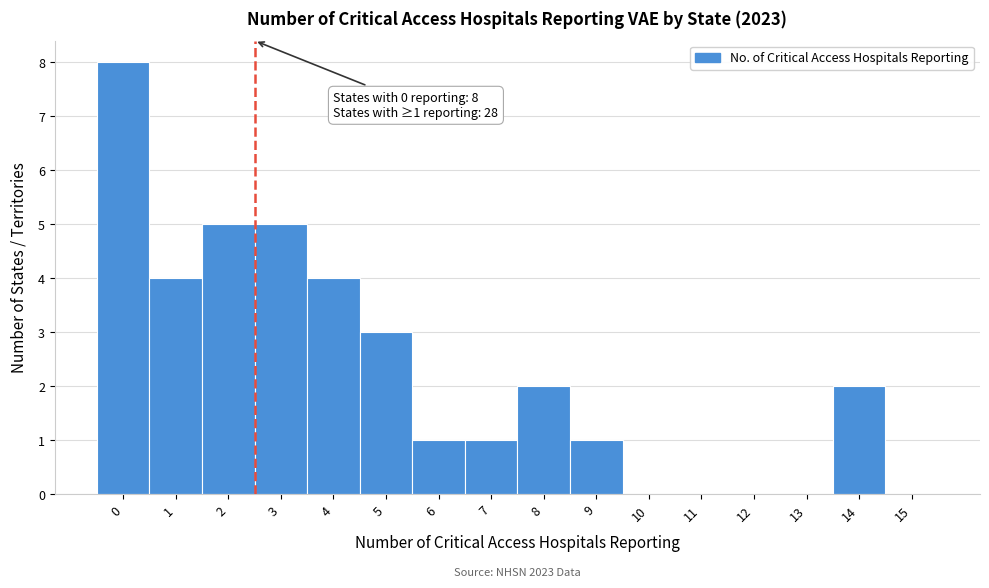

Reading left to right, list all the values displayed in this chart.

0=8	1=4	2=5	3=5	4=4	5=3	6=1	7=1	8=2	9=1	10=0	11=0	12=0	13=0	14=2	15=0